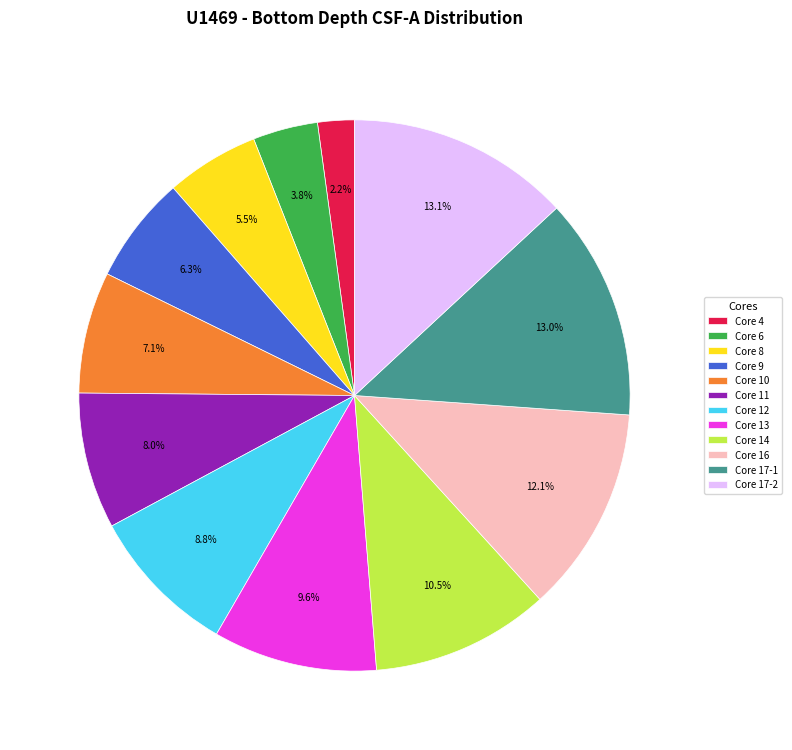

What is the ratio of the value at Core 8 to the value at Core 16?

0.5